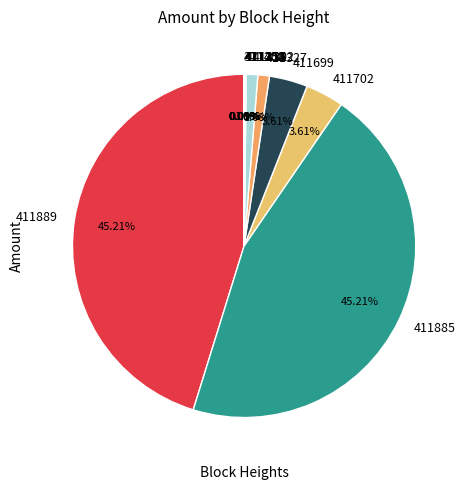

Is there a majority slice in this chart?

No